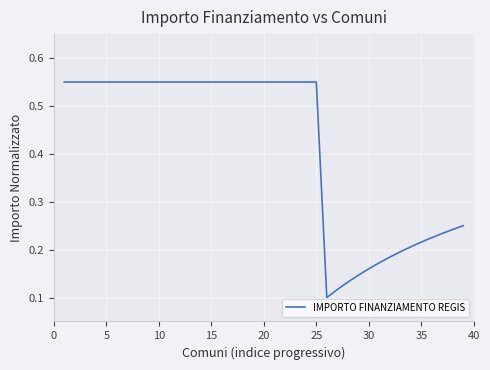

Which has a higher value, 30 or 10?

10